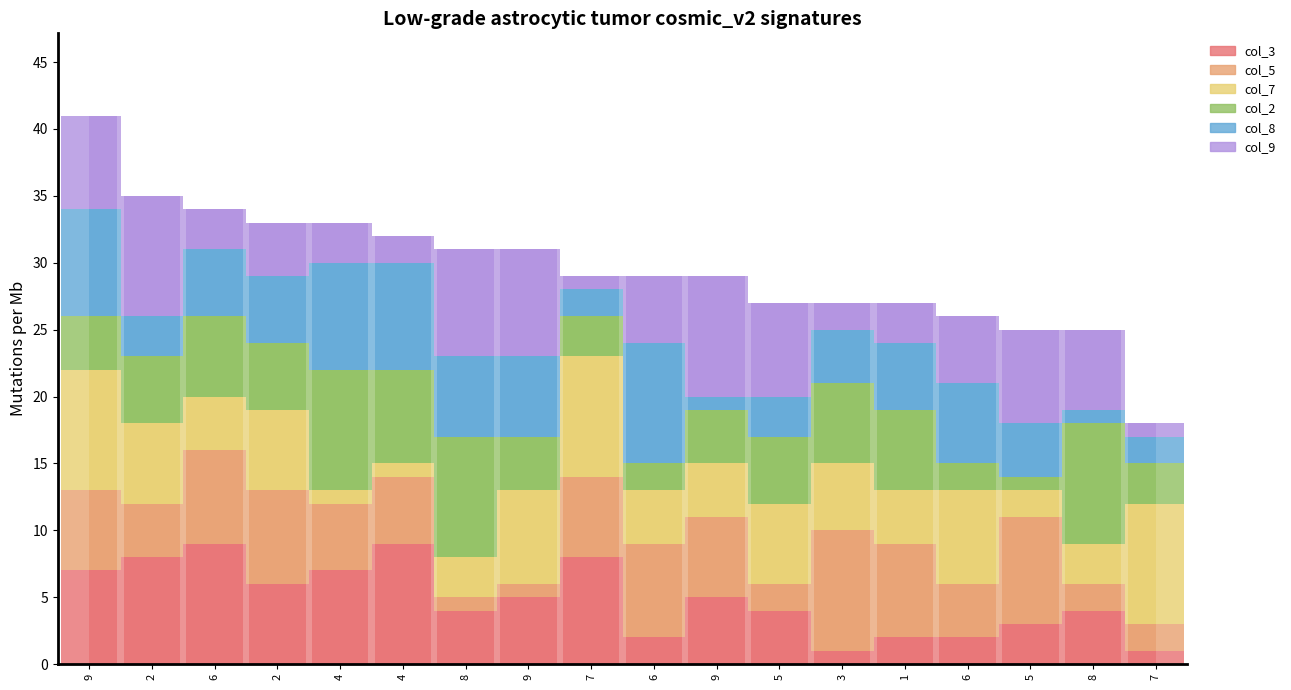

Which has a higher value, 5 or 2?

2